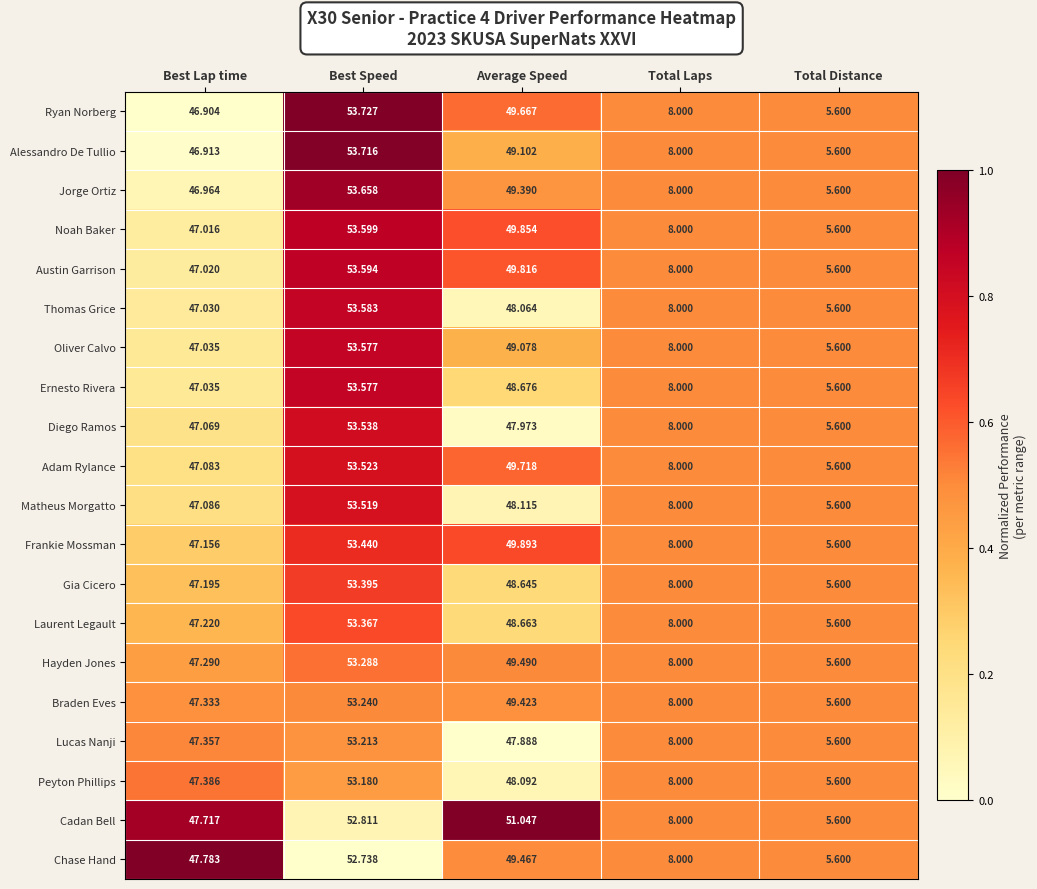

What is the spread (max minus min) of values at Average Speed?

3.2